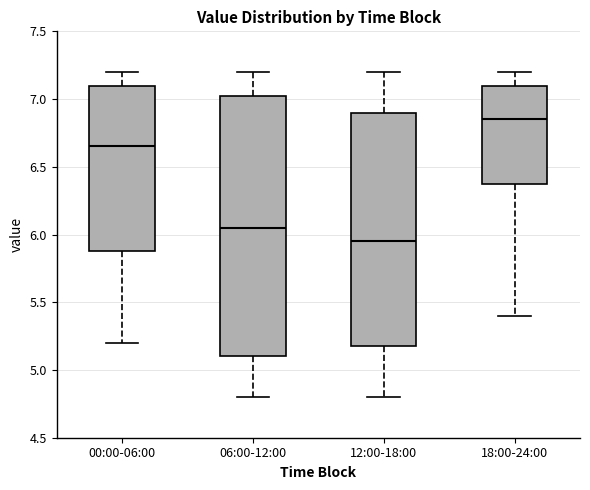

Which box's median line is the lowest?

12:00-18:00